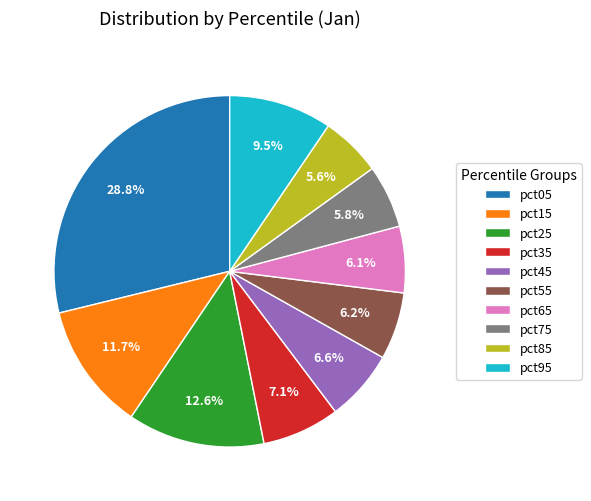

What percentage is NOT represented by pct45?

93.4%